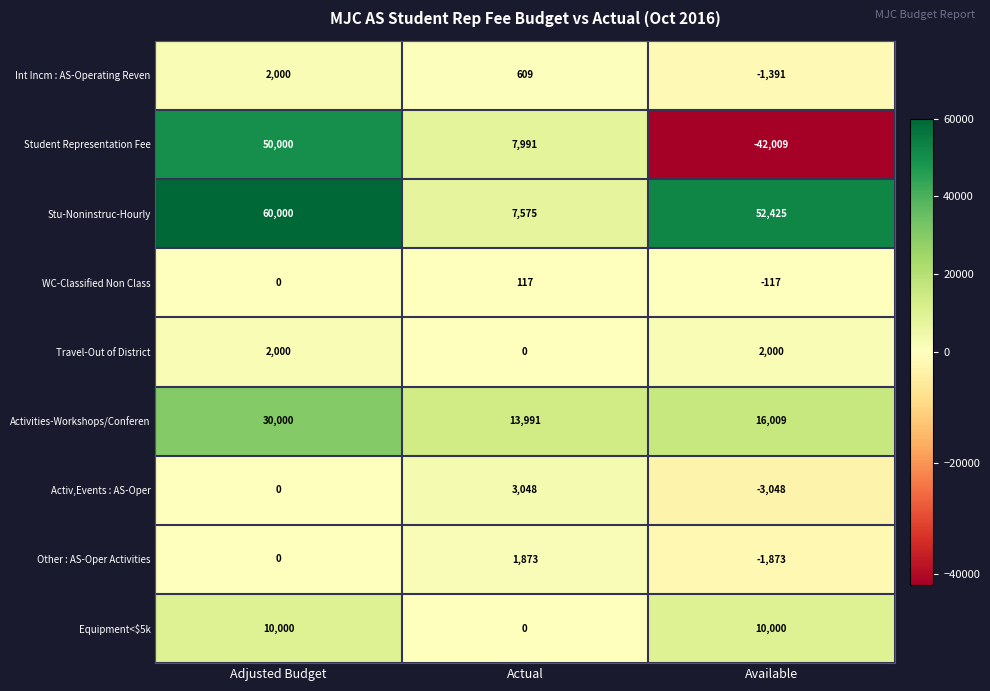

What is the total value across all series at Actual?

35204